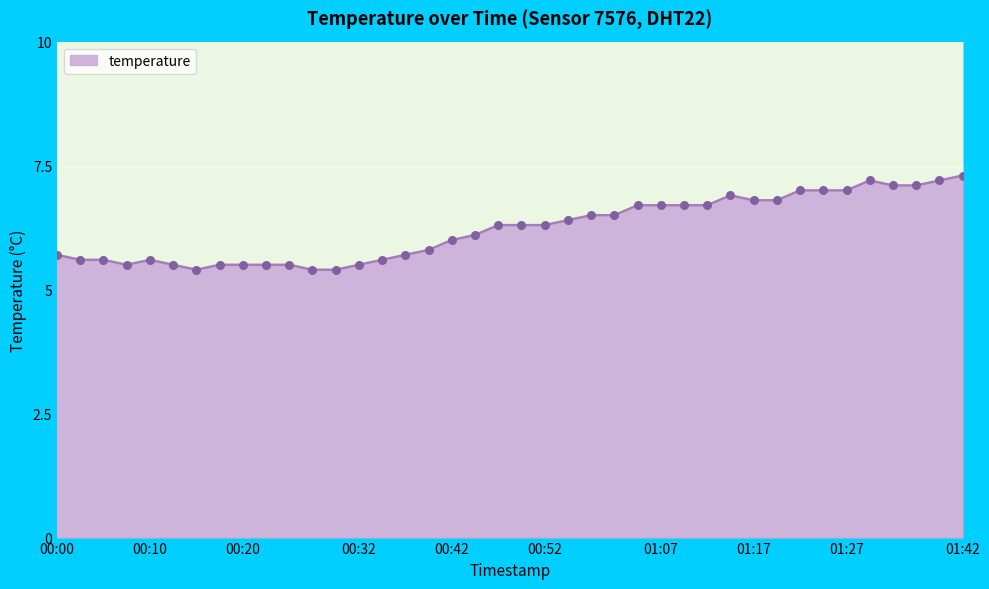

Which has a higher value, 00:22 or 01:30?

01:30